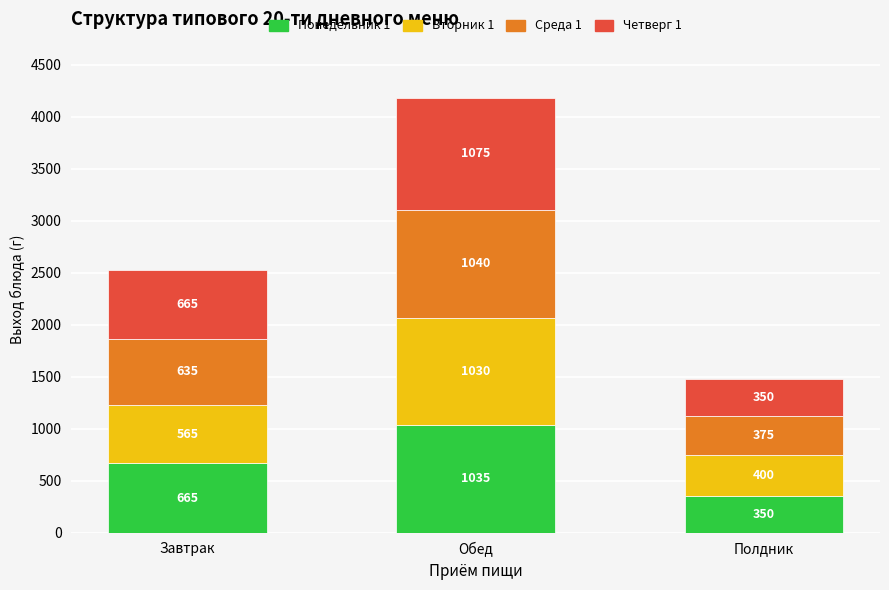

What is the maximum value for Понедельник 1?

1035